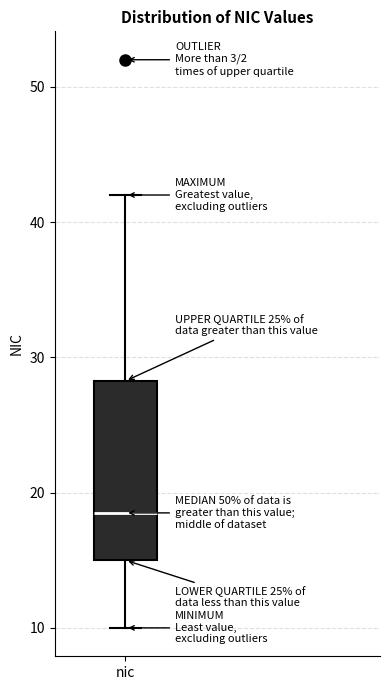

Where is the upper edge of the box for nic on the y-axis? The values are not printed on the chart, so give them approximately, as read against the axis.

28